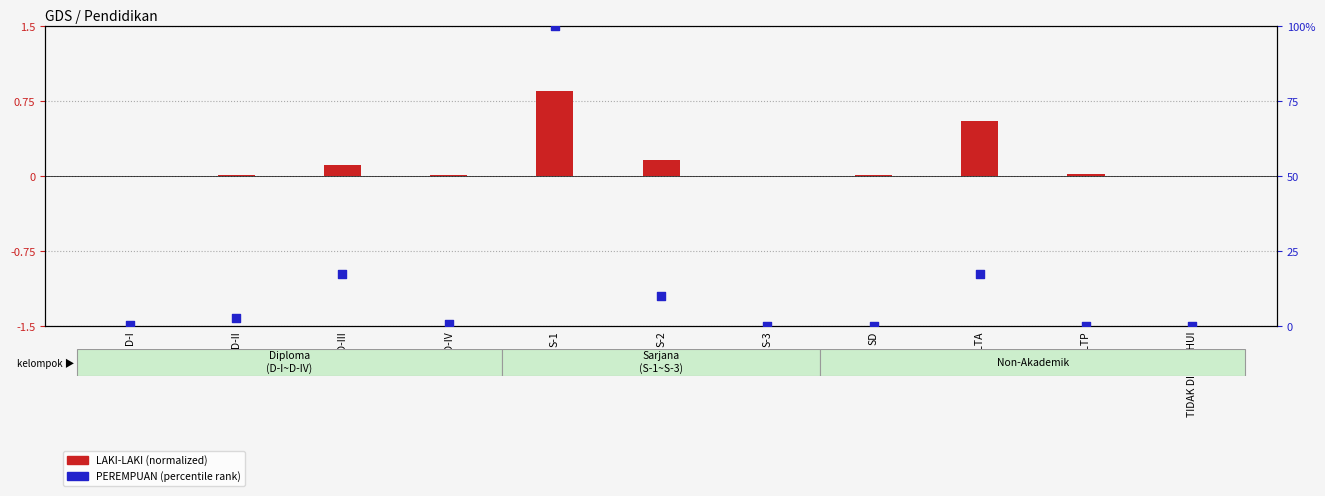

At how many categories does at least one series exceed 6?

4